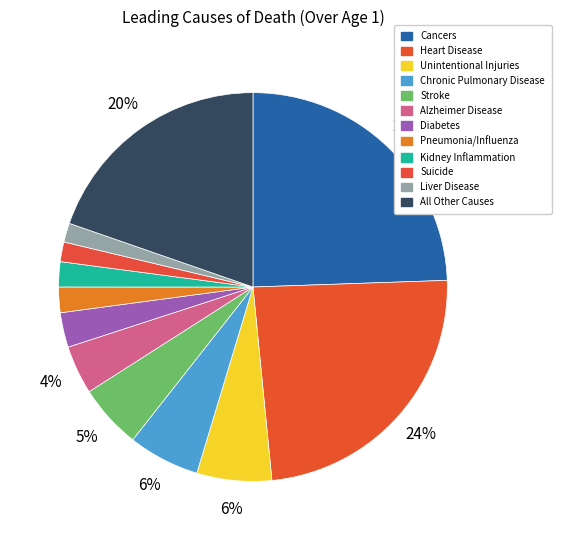

Does any single category account for the majority?

No